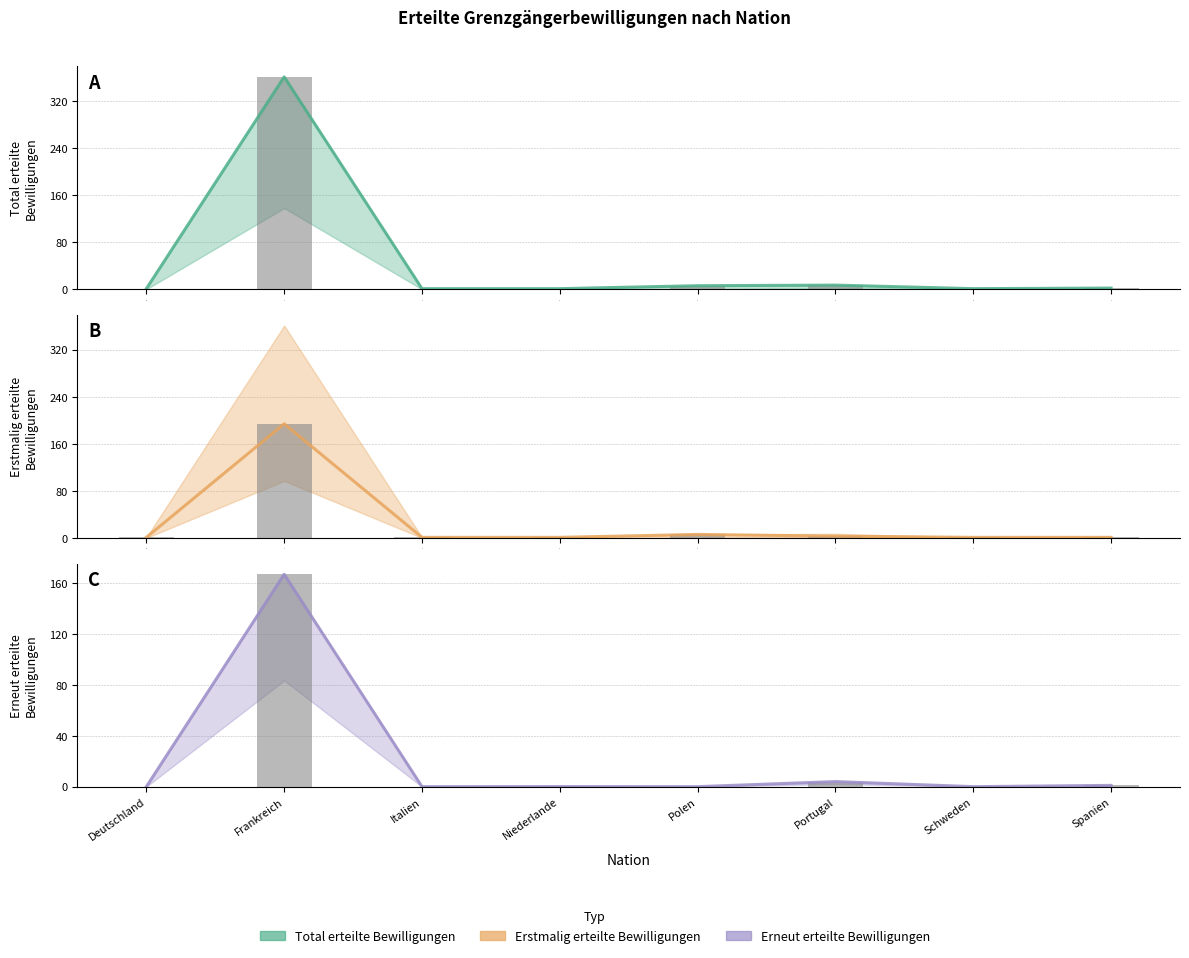

Where is Erstmalig erteilte Bewilligungen nearest to the value 97?

4